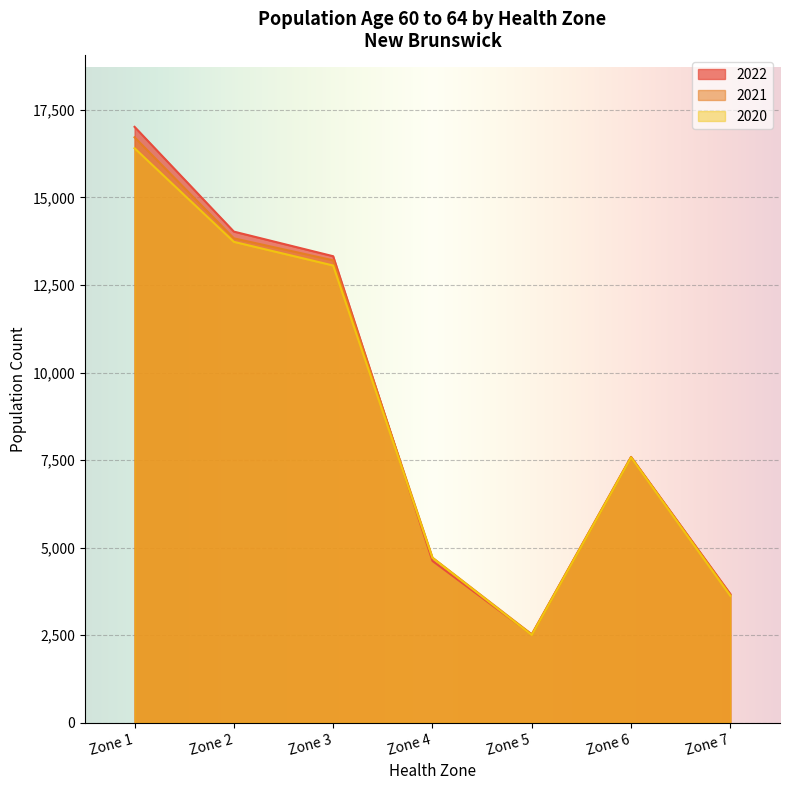

True or false: 2021 has a value of 7593 at Zone 6.

True